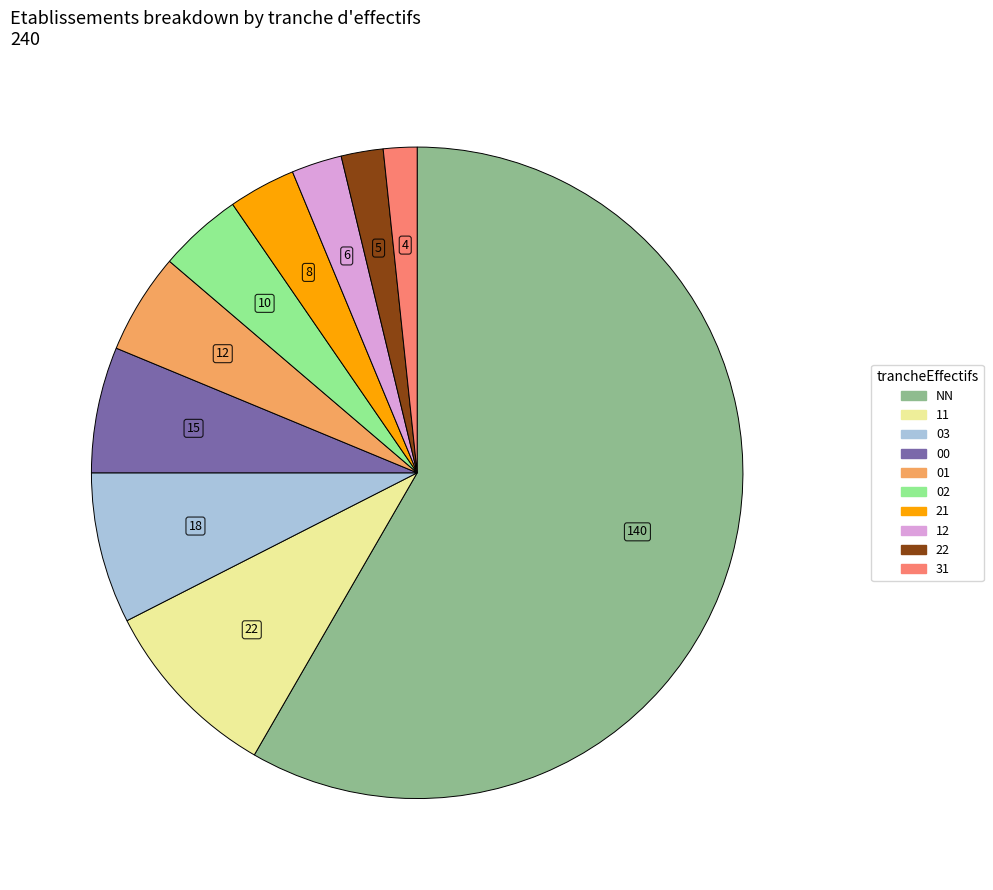

Which slice is the largest?

NN